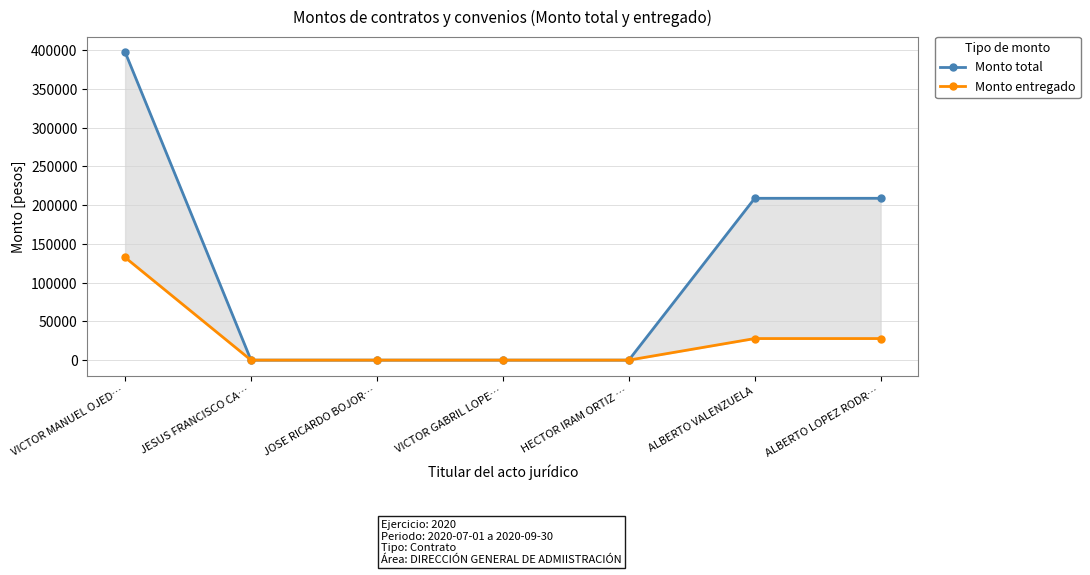

Rank the series by their average value, from highest to lowest.

Monto total, Monto entregado